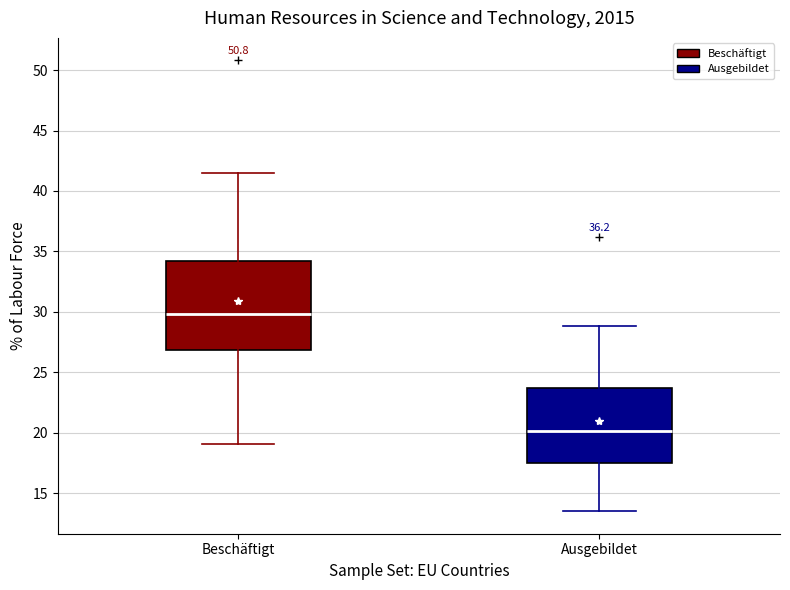

Where is the upper edge of the box for Beschäftigt on the y-axis? The values are not printed on the chart, so give them approximately, as read against the axis.

34.0